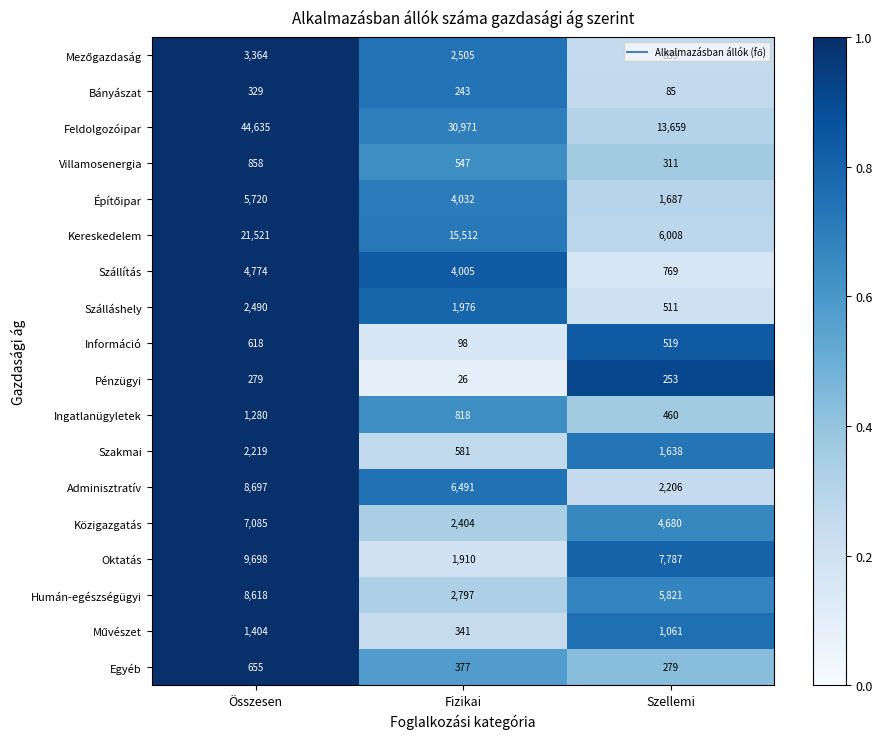

How many Információ values are between 98 and 618?

3